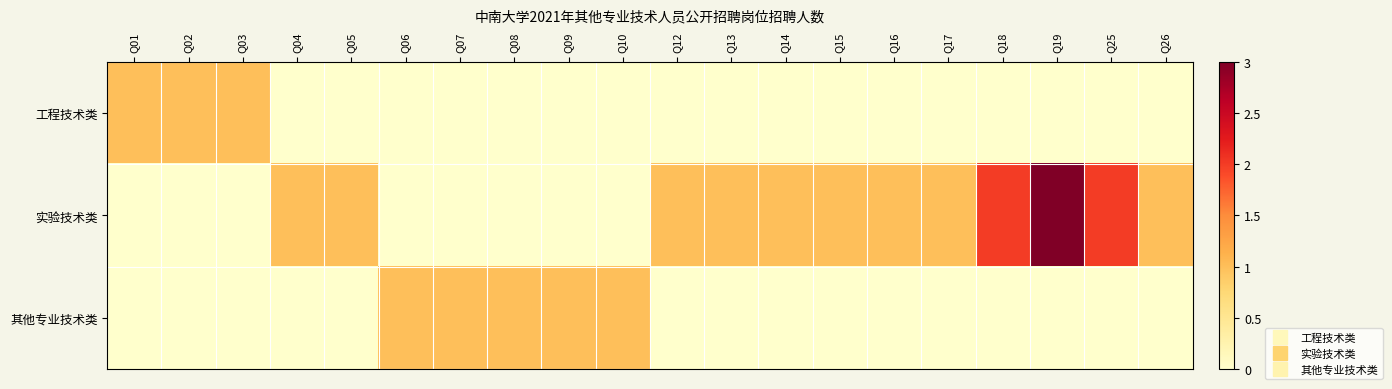

What is the maximum value shown in the chart?

3